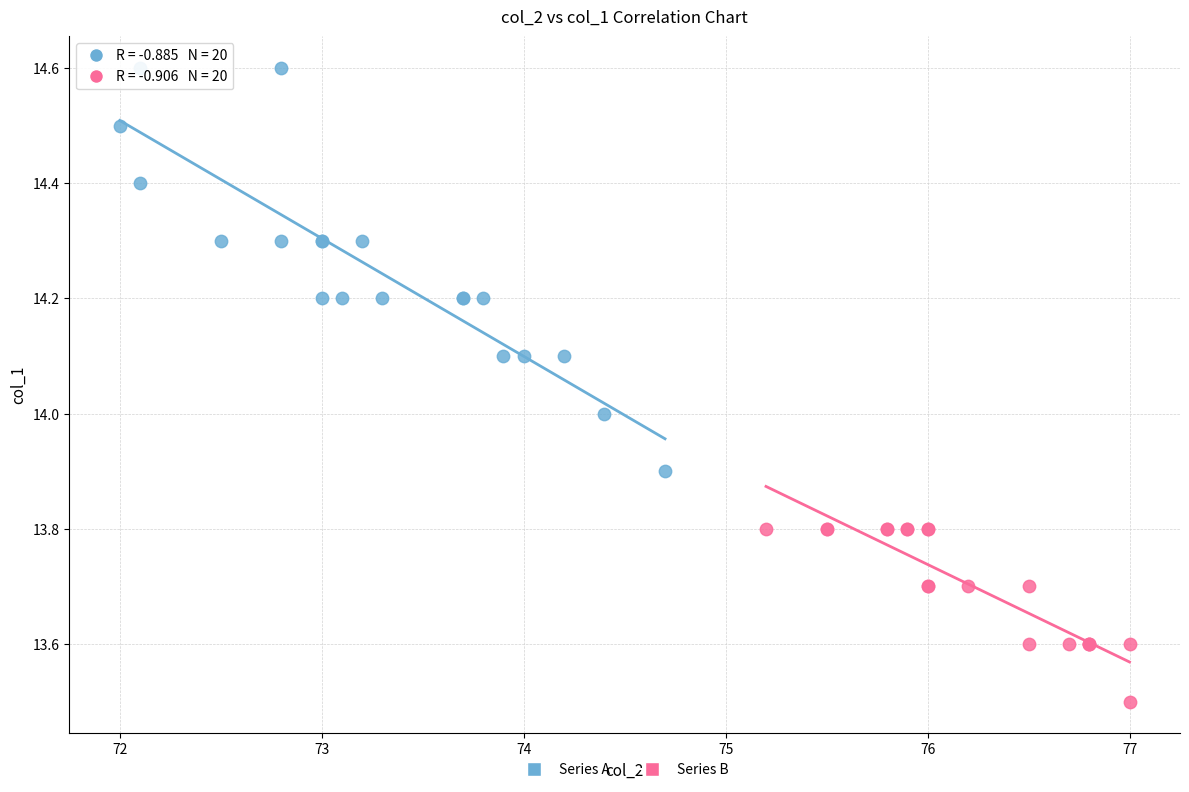

Which series reaches the maximum Y coordinate?

Series A